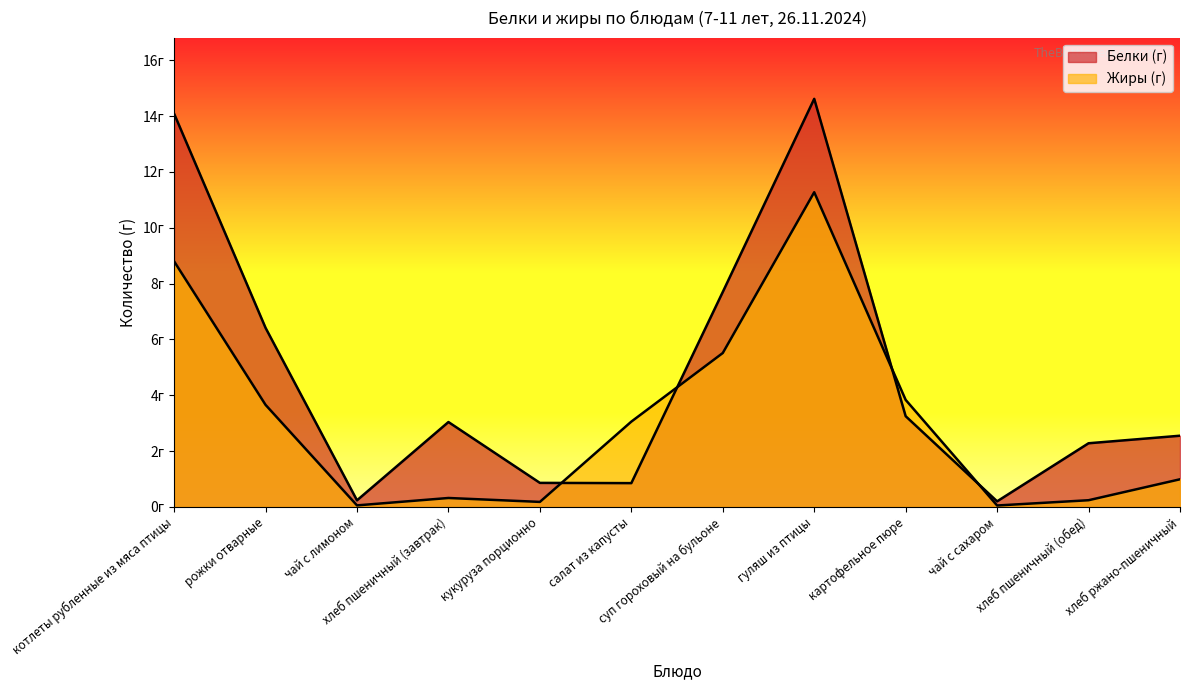

True or false: Белки (г) has a value of 1.2 at хлеб пшеничный (обед).

False